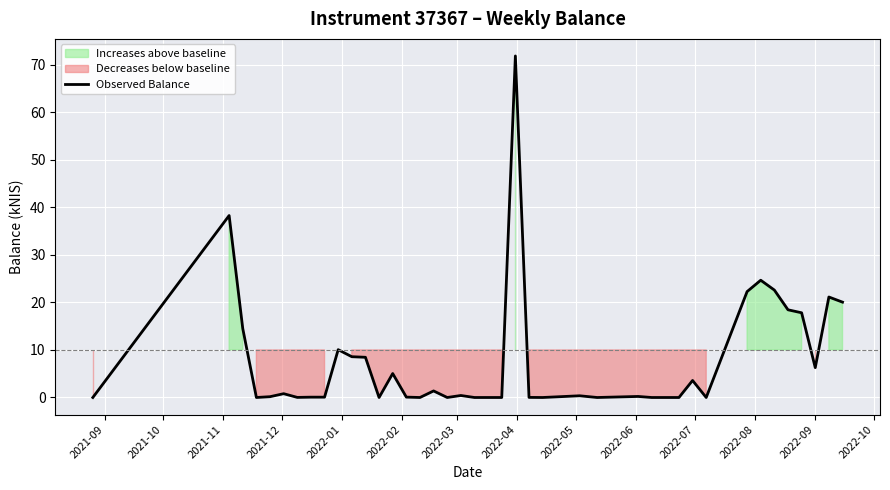

What is the greatest value displayed?

71.8